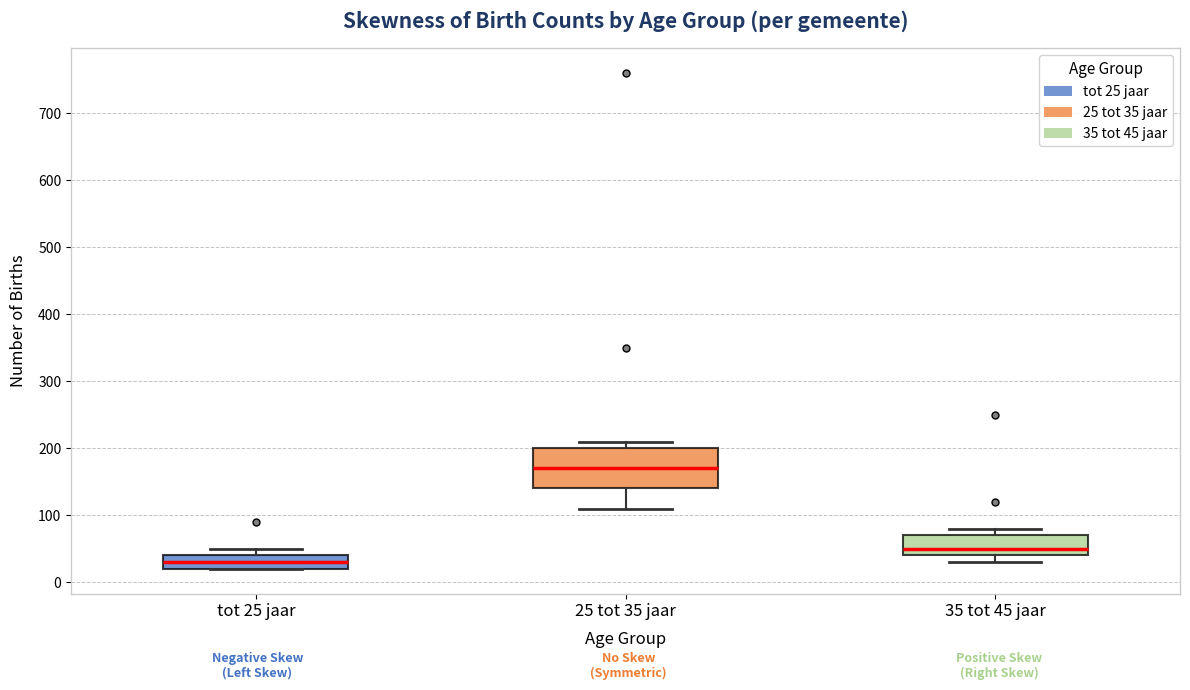

Reading left to right, read every box against the y-axis: the position of its median line, the range the box covers, and the ends of its whiskers. The values are not printed on the chart, so give them approximately, as read against the axis.

tot 25 jaar: median 30, box 20 to 40, whiskers 20 to 50
25 tot 35 jaar: median 170, box 140 to 200, whiskers 110 to 210
35 tot 45 jaar: median 50, box 40 to 70, whiskers 30 to 80